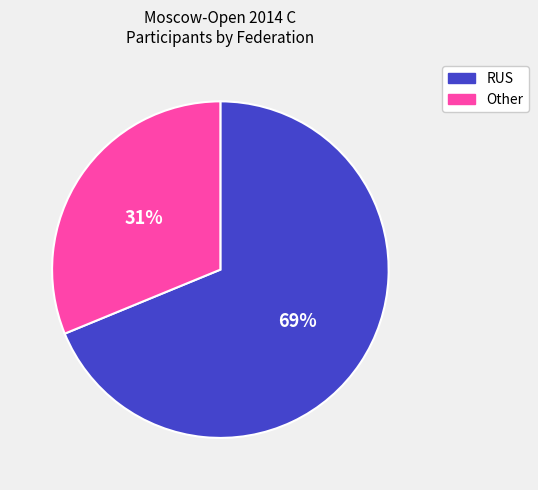

Approximately how many times larger is the value at RUS compared to Other?

2.2